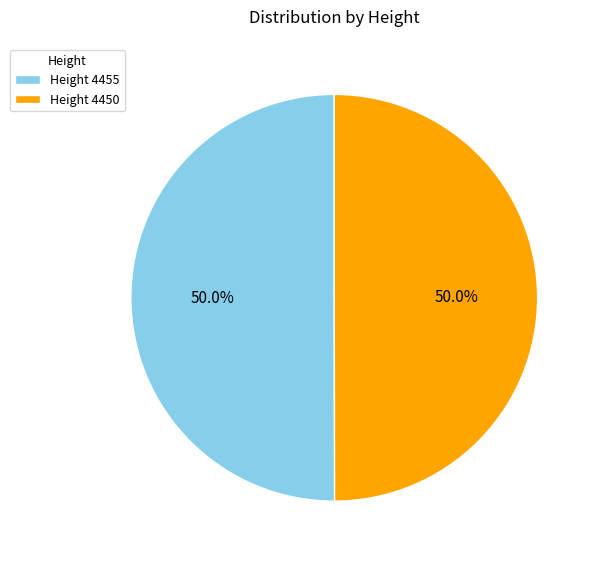

What is the total percentage of Height 4450 and Height 4455?

100.0%